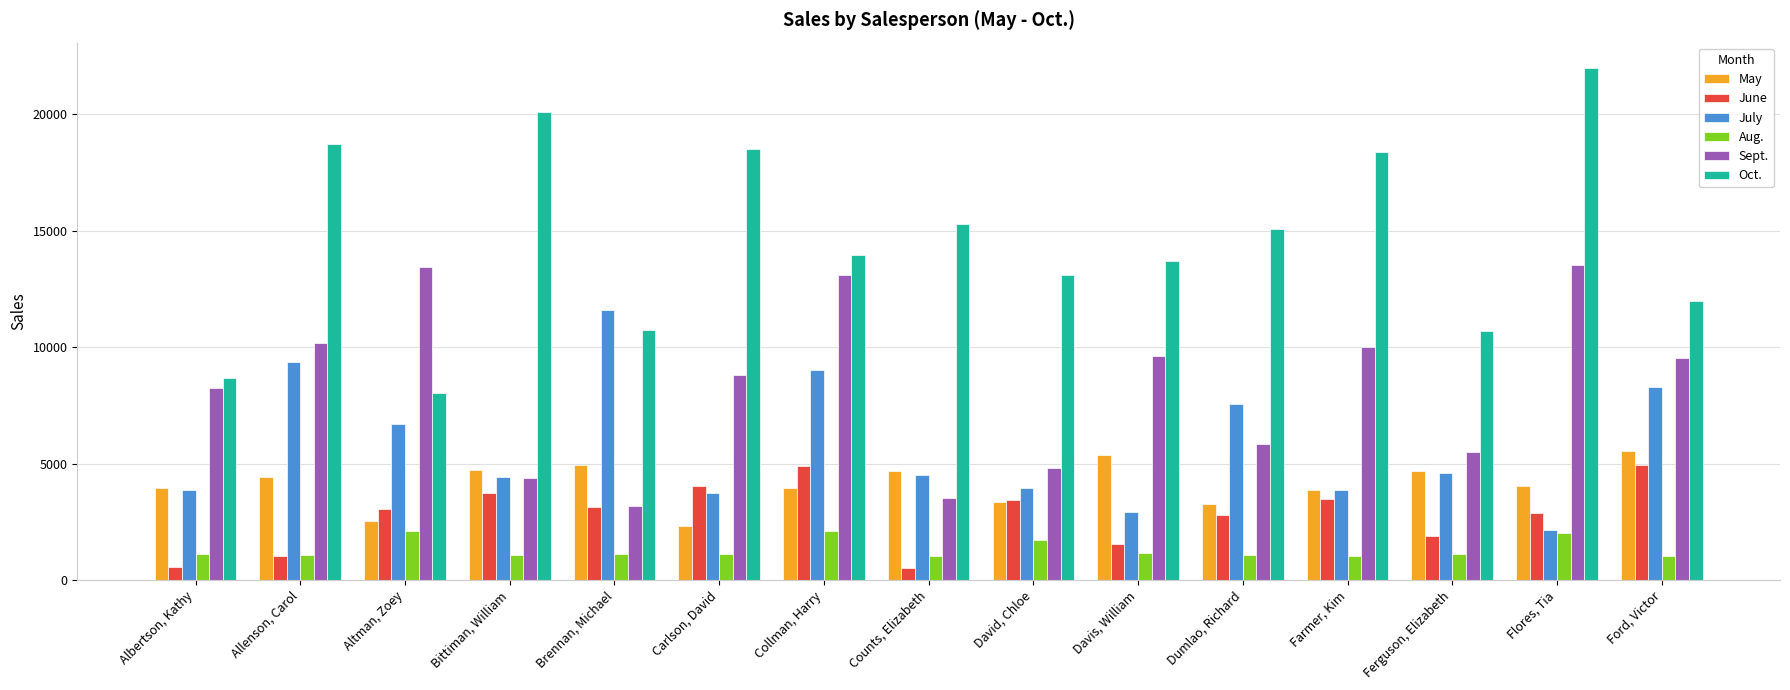

How many bars are there in total?

90